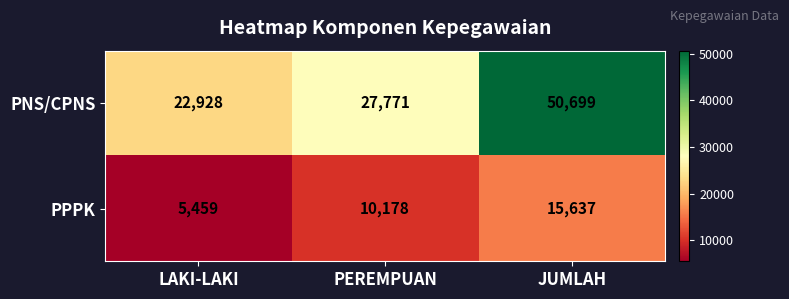

Reading left to right, what are all the values shown in this chart?

PNS/CPNS: 22928	27771	50699
PPPK: 5459	10178	15637